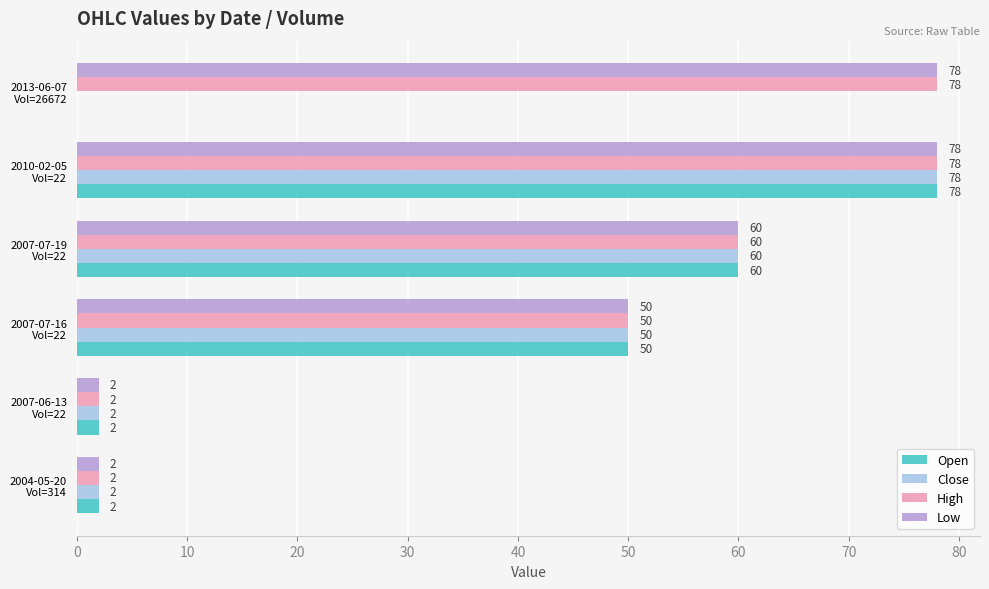

Count the number of categories in the chart.

6